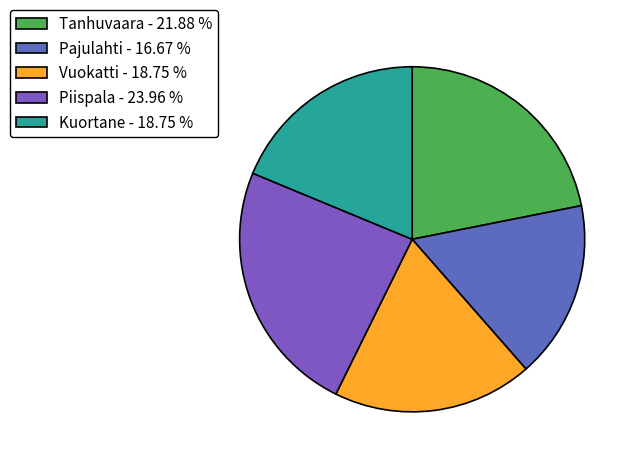

To the nearest percent, what is the average slice percentage?

20%